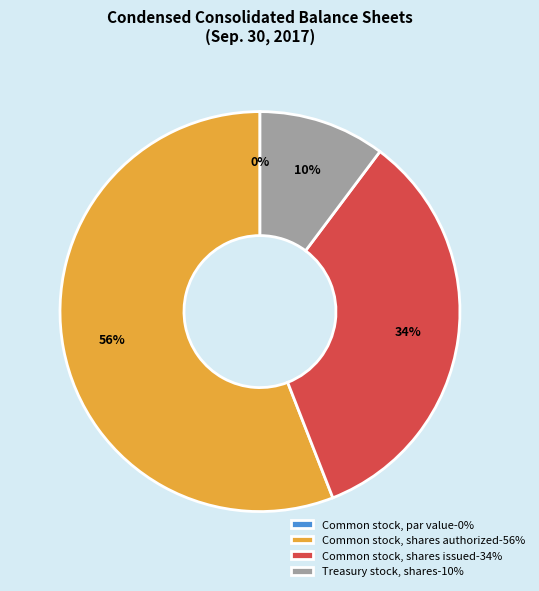

Which has a higher value, Common stock, shares issued or Common stock, shares authorized?

Common stock, shares authorized